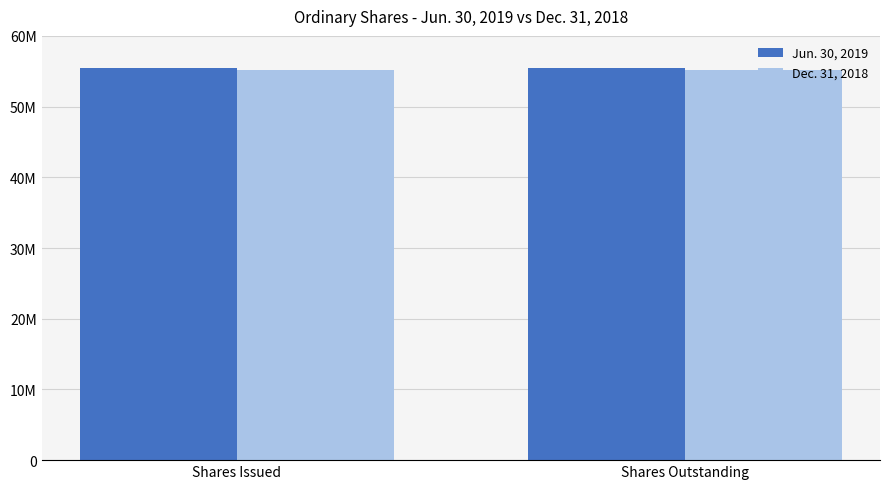

The Dec. 31, 2018 series shows 55176107 at Shares Issued. True or false?

True